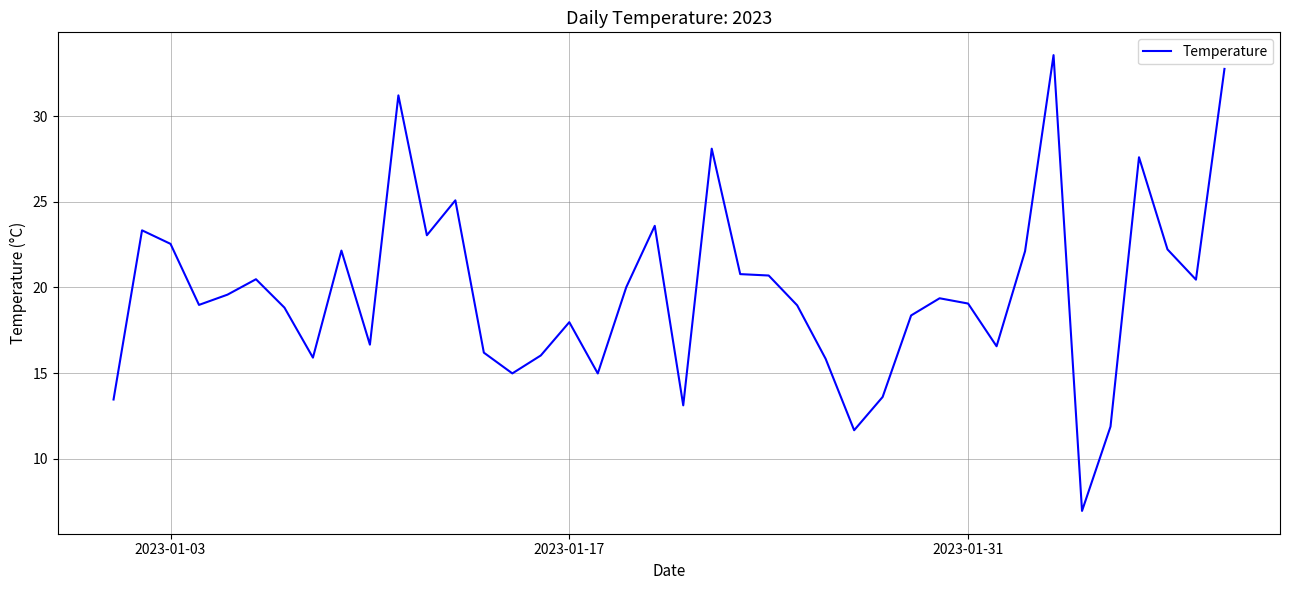

What is the smallest value displayed?

7.0